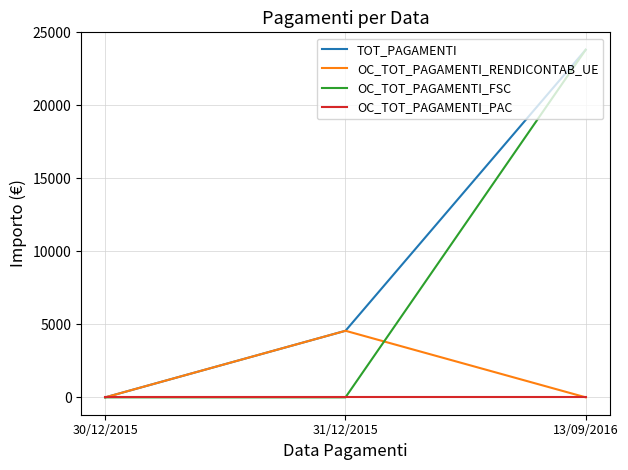

Rank the series by their average value, from lowest to highest.

OC_TOT_PAGAMENTI_PAC, OC_TOT_PAGAMENTI_RENDICONTAB_UE, OC_TOT_PAGAMENTI_FSC, TOT_PAGAMENTI